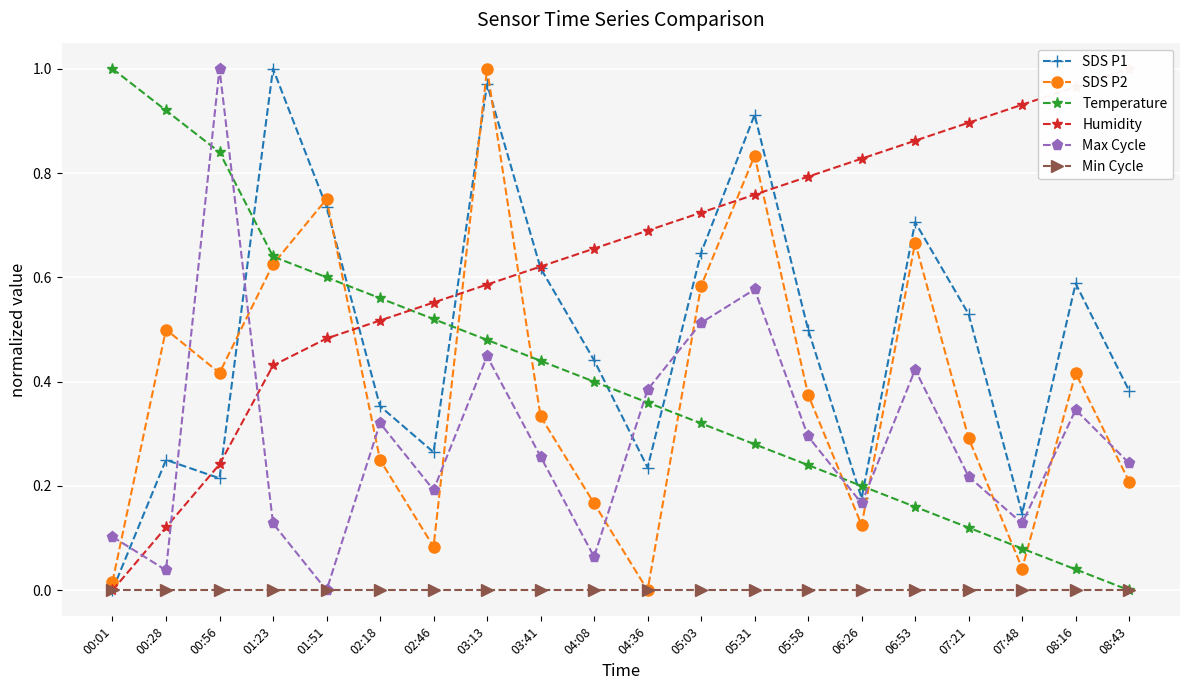

Is this an area chart (filled region under the line)?

No